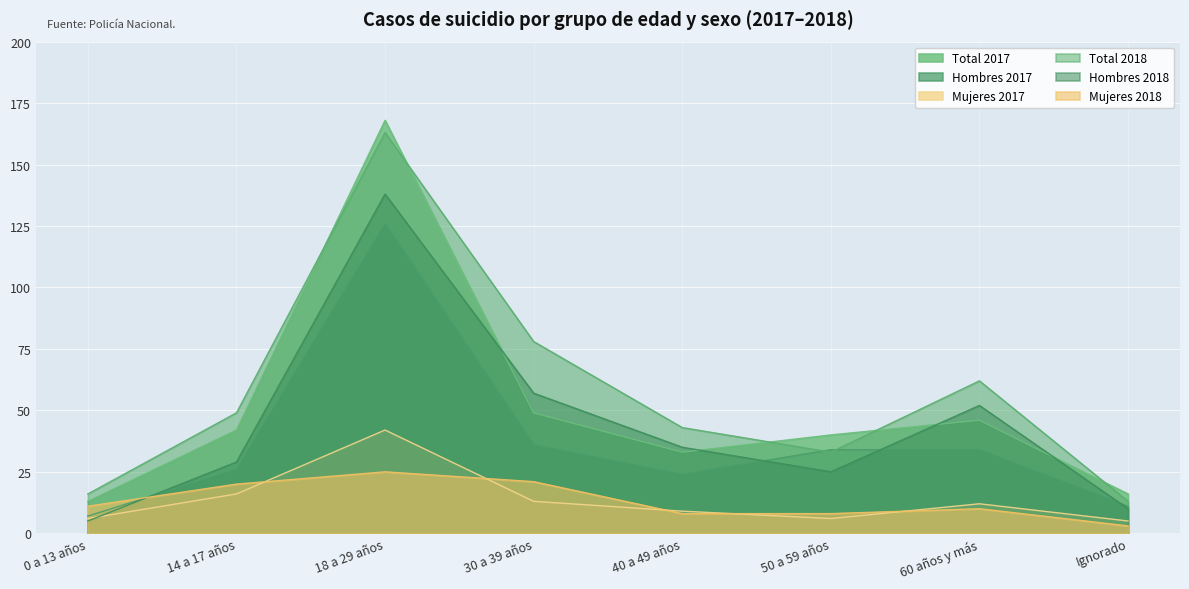

Where is Hombres 2017 nearest to the value 66?

30 a 39 años